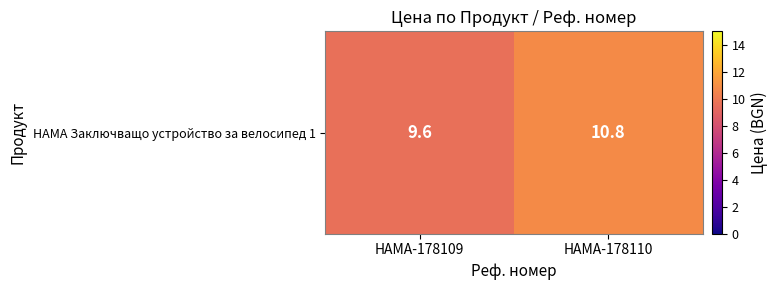

What is the greatest value displayed?

10.8